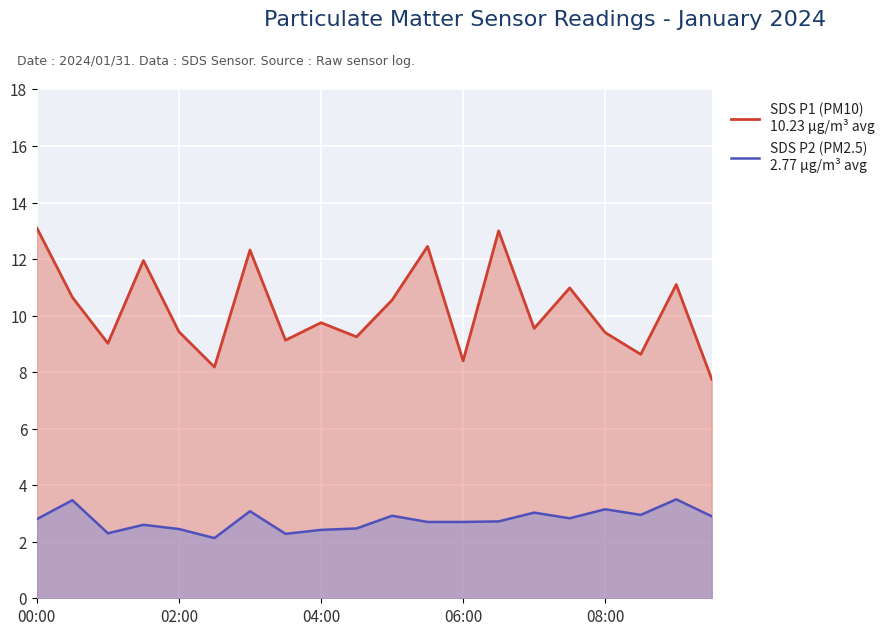

True or false: SDS P1 (PM10)
10.23 µg/m³ avg and SDS P2 (PM2.5)
2.77 µg/m³ avg intersect in this chart.

False